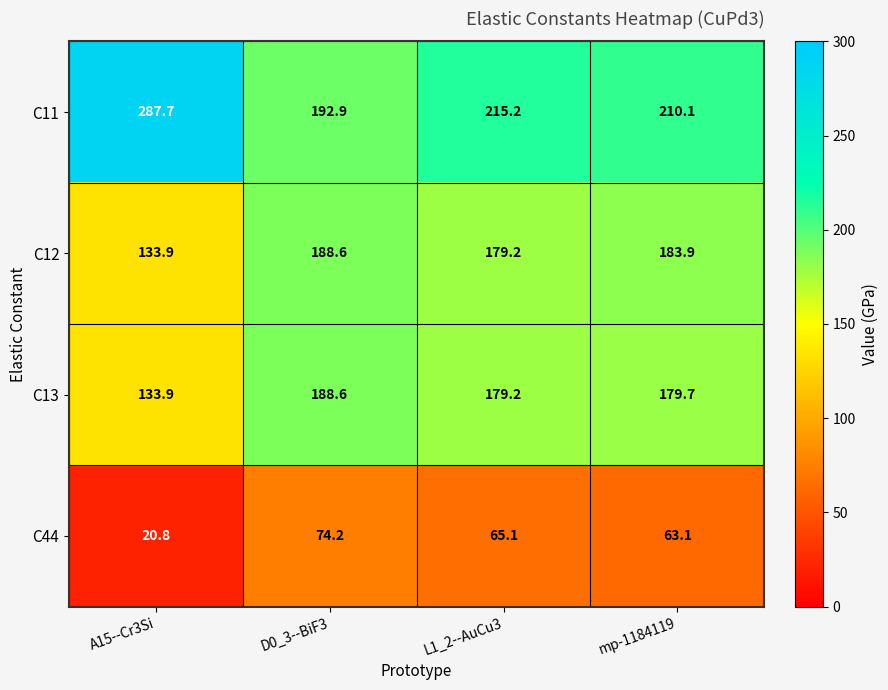

What is the difference between the maximum and second lowest values in the C12 series?

9.4